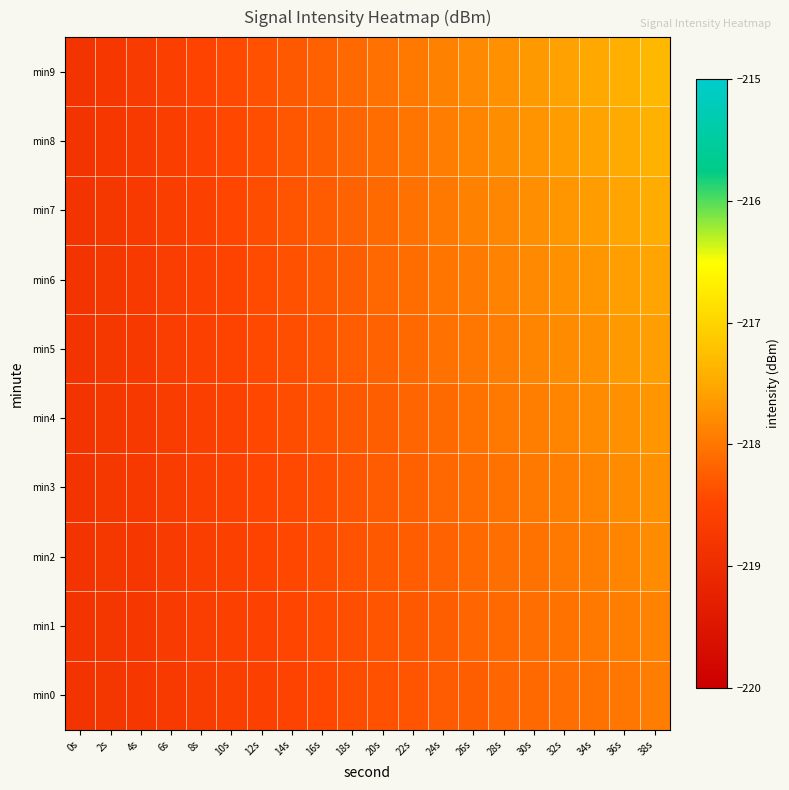

What is the total value across all series at 36s?

-2177.1